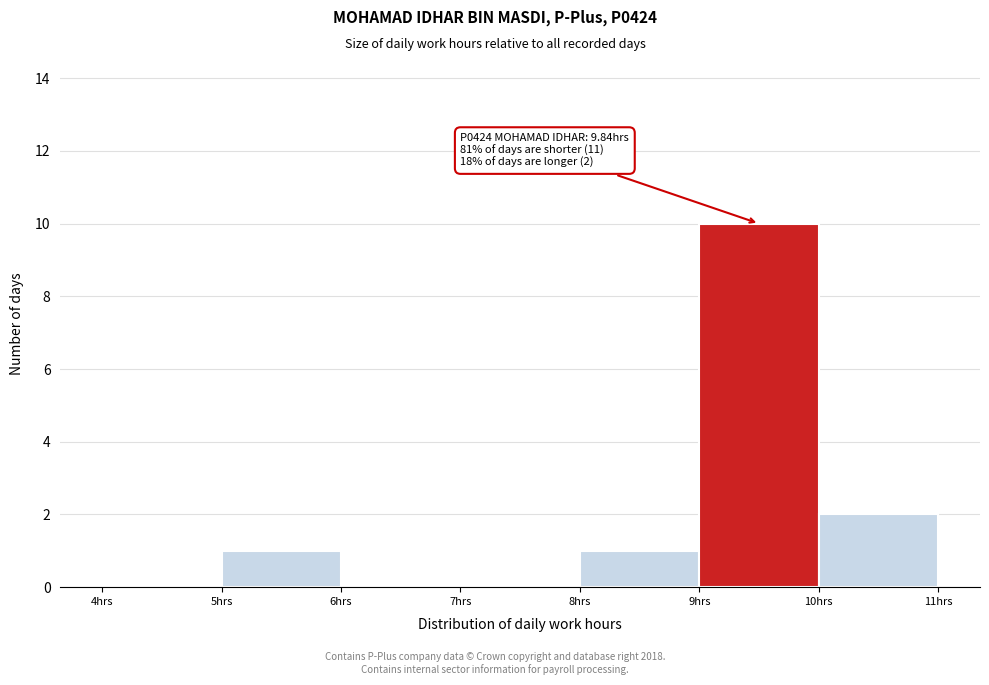

Which range on the x-axis has the tallest bar?

9 to 10